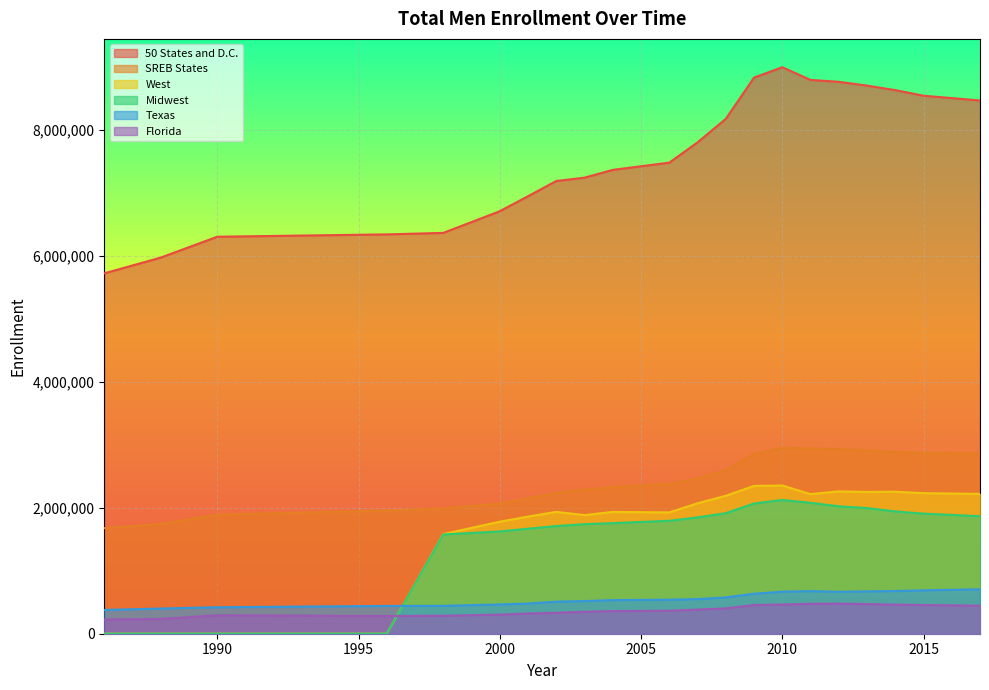

Rank the series at 2001 from highest to lowest value.

50 States and D.C., SREB States, West, Midwest, Texas, Florida